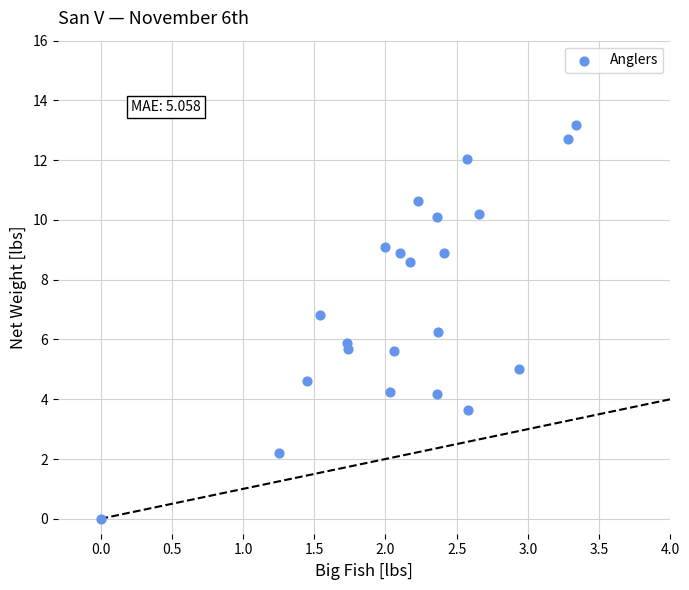

What is the range of X values (max minus min)?

3.3